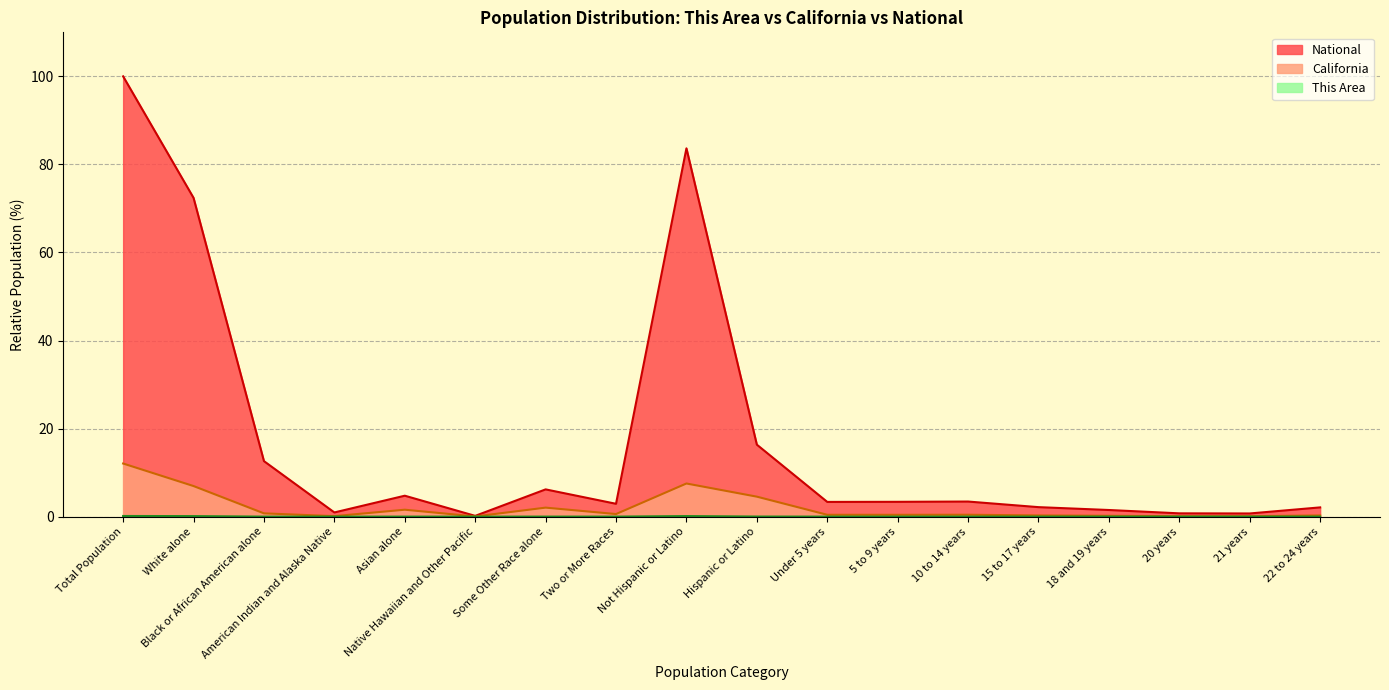

At which category is the sum across all series the highest?

Total Population